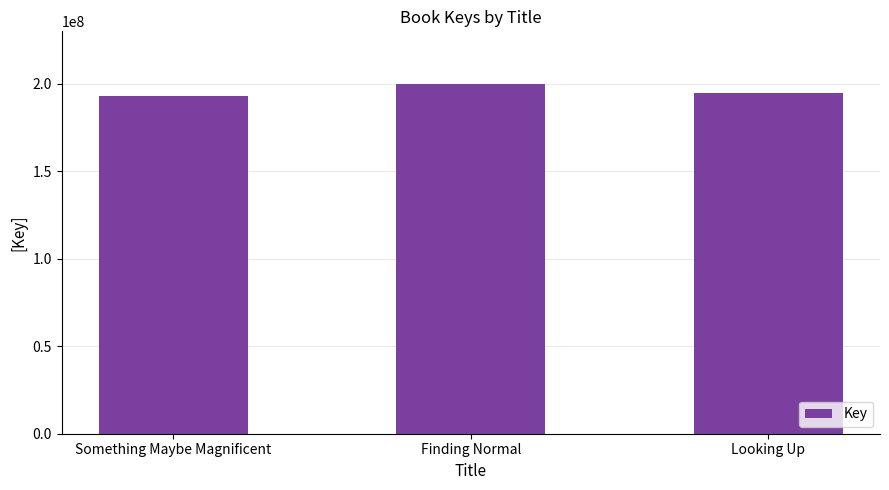

Reading left to right, transcribe all the data shown in this chart.

Something Maybe Magnificent=192935855	Finding Normal=199990536	Looking Up=195021654